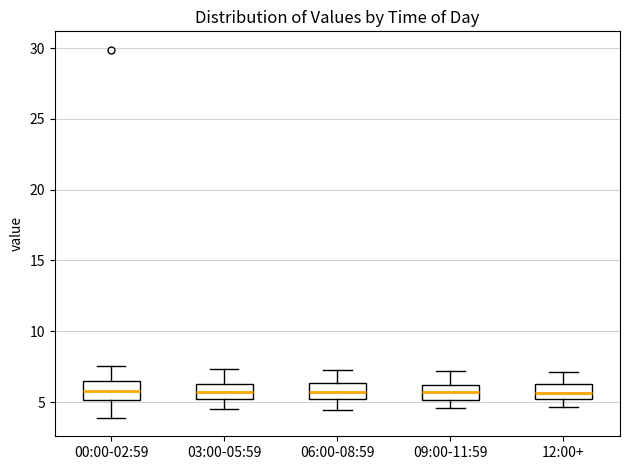

Reading left to right, transcribe this box plot: for each box, give where its median line is, the range the box spans, and where its two whiskers end, as read against the y-axis. The values are not printed on the chart, so give them approximately, as read against the axis.

00:00-02:59: median 6.0, box 5.0 to 6.5, whiskers 4.0 to 7.5
03:00-05:59: median 5.5, box 5.0 to 6.5, whiskers 4.5 to 7.5
06:00-08:59: median 5.5, box 5.0 to 6.5, whiskers 4.5 to 7.5
09:00-11:59: median 5.5, box 5.0 to 6.0, whiskers 4.5 to 7.0
12:00+: median 5.5, box 5.0 to 6.5, whiskers 4.5 to 7.0